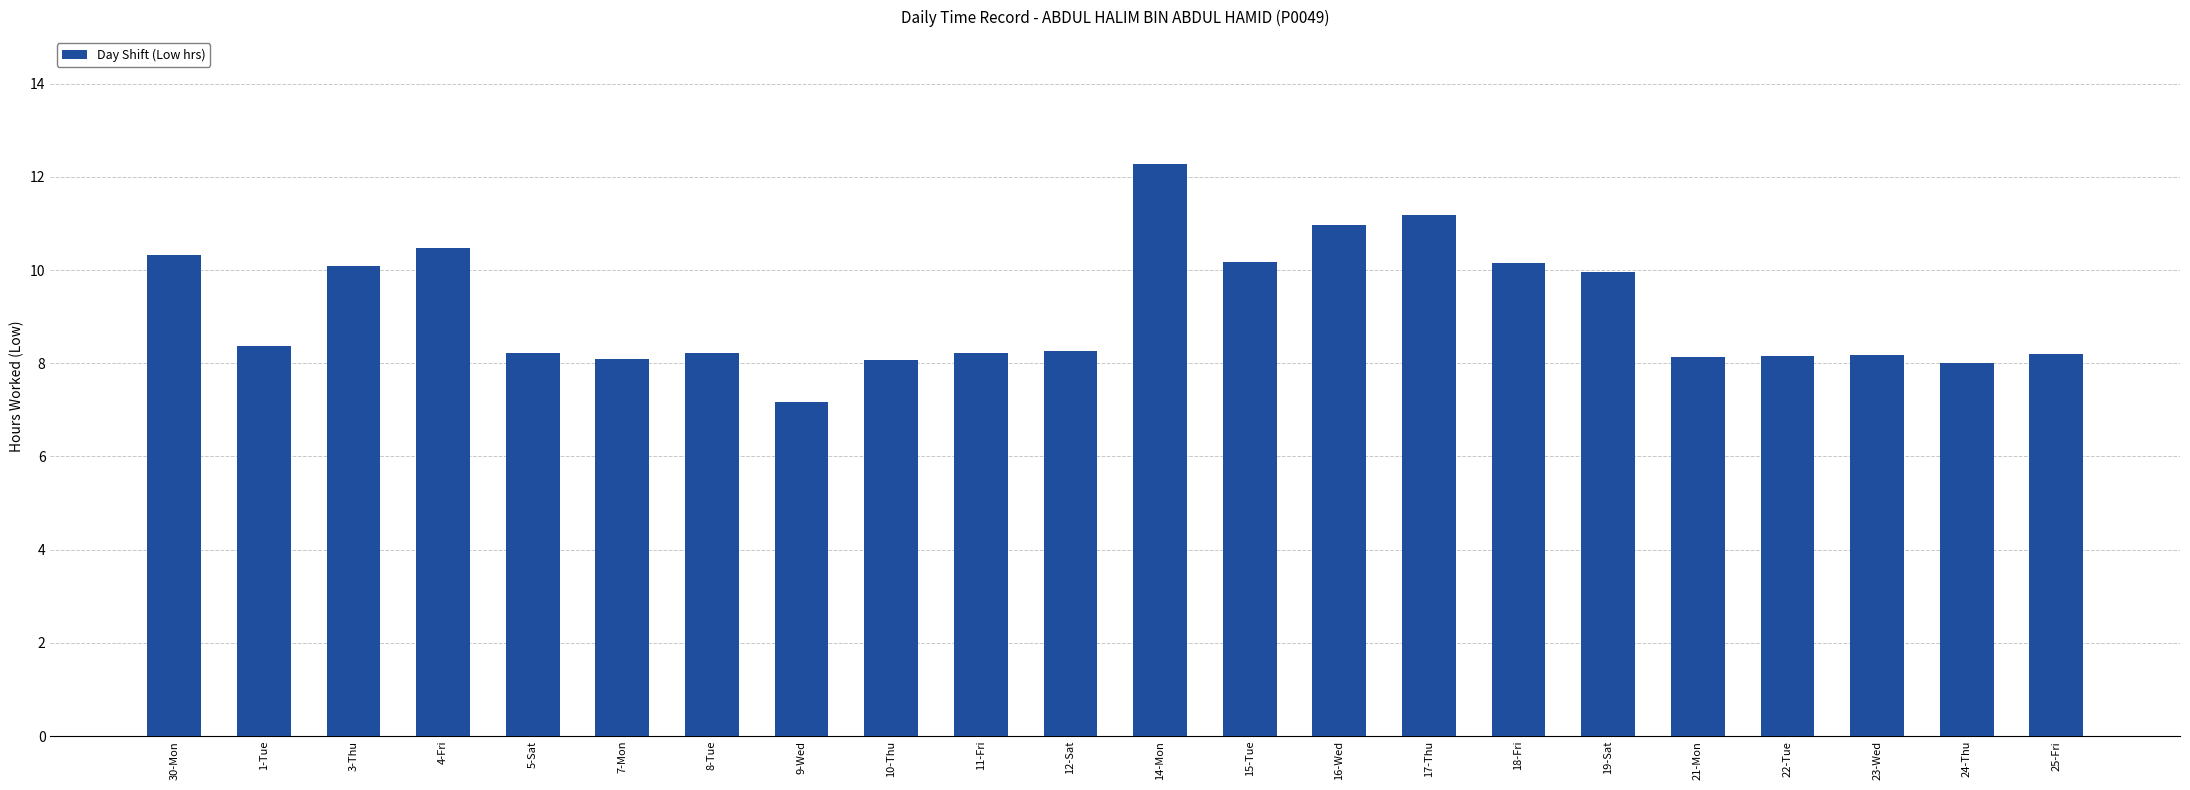

What is the difference between the second highest and minimum values?

4.0